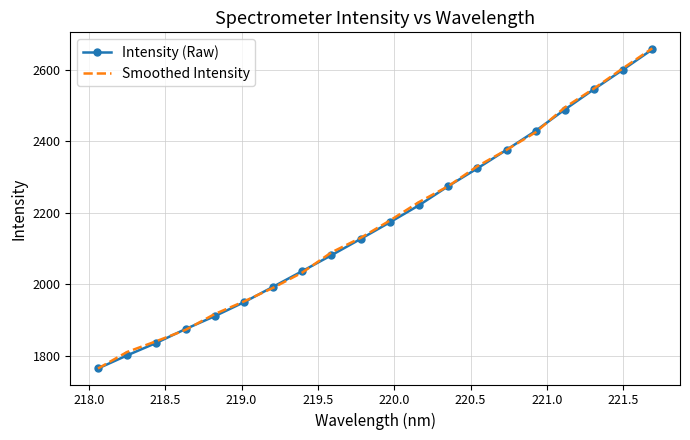

What is the highest value of the Smoothed Intensity series?

2660.8